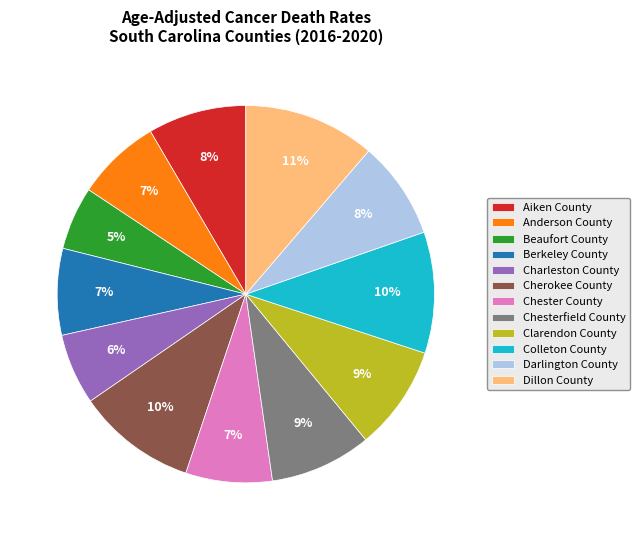

What is the ratio of the value at Chester County to the value at Berkeley County?

1.0